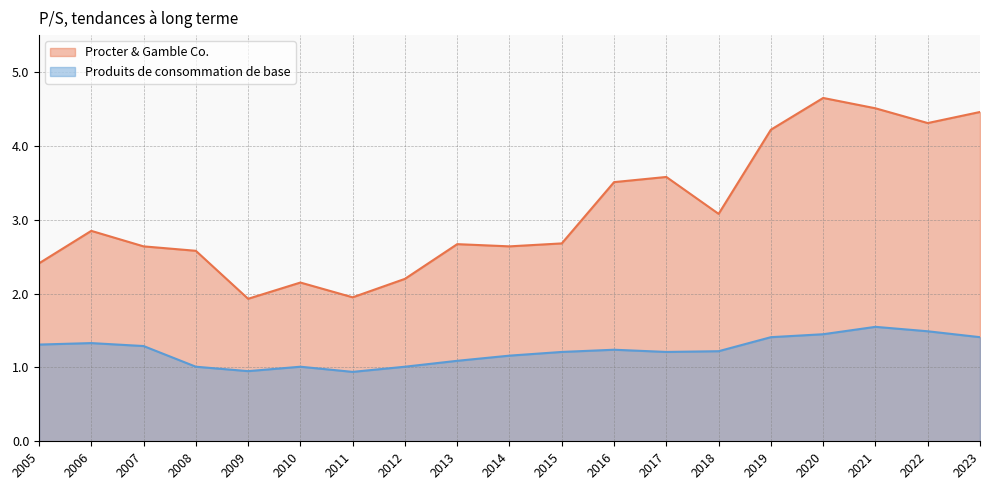

True or false: Procter & Gamble Co. and Produits de consommation de base intersect in this chart.

False